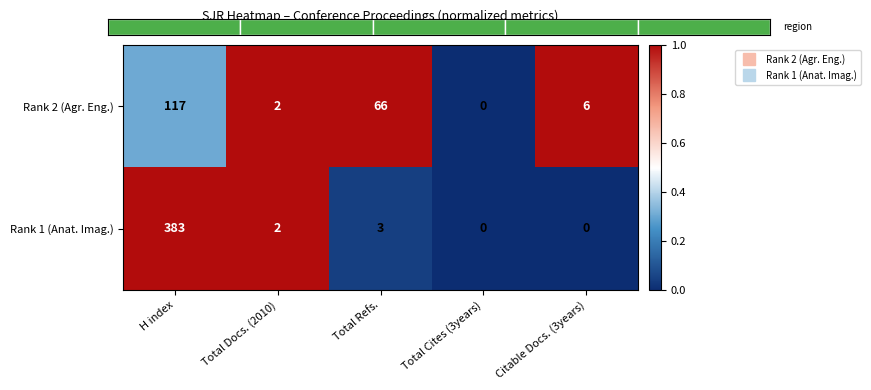

Reading left to right, list all the values displayed in this chart.

Rank 2 (Agr. Eng.): H index=117	Total Docs. (2010)=2	Total Refs.=66	Total Cites (3years)=0	Citable Docs. (3years)=6
Rank 1 (Anat. Imag.): H index=383	Total Docs. (2010)=2	Total Refs.=3	Total Cites (3years)=0	Citable Docs. (3years)=0